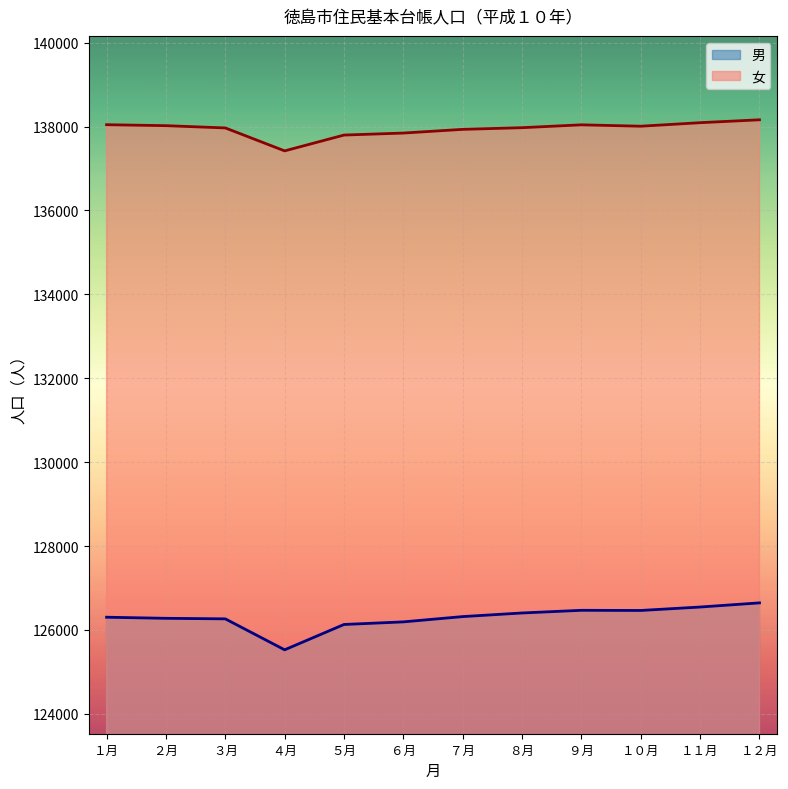

The value of 男 at ５月 is 85845. True or false?

False